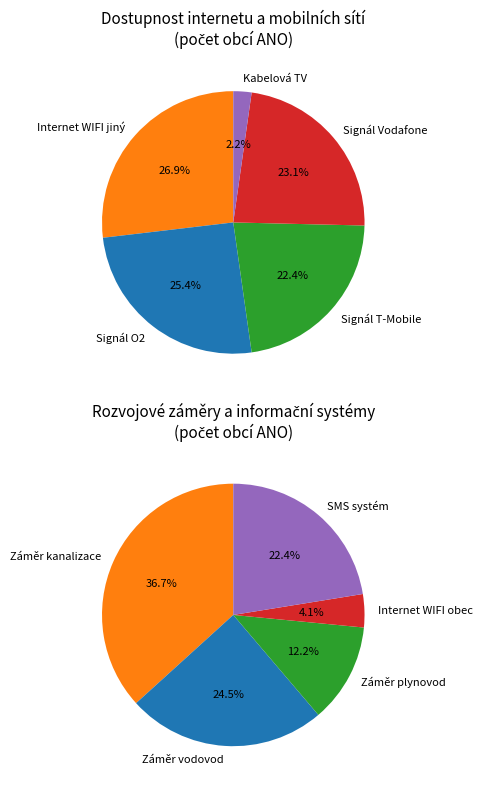

What is the spread (max minus min) of values at 2?

30